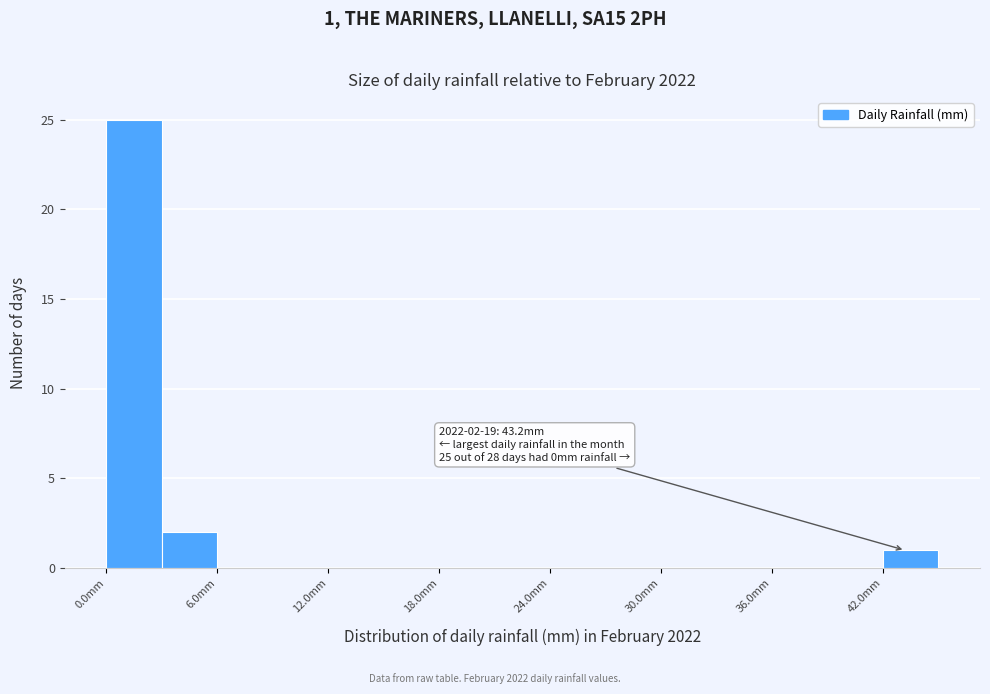

Read against the x-axis, roughly where is the centre of the tallest bar?

2